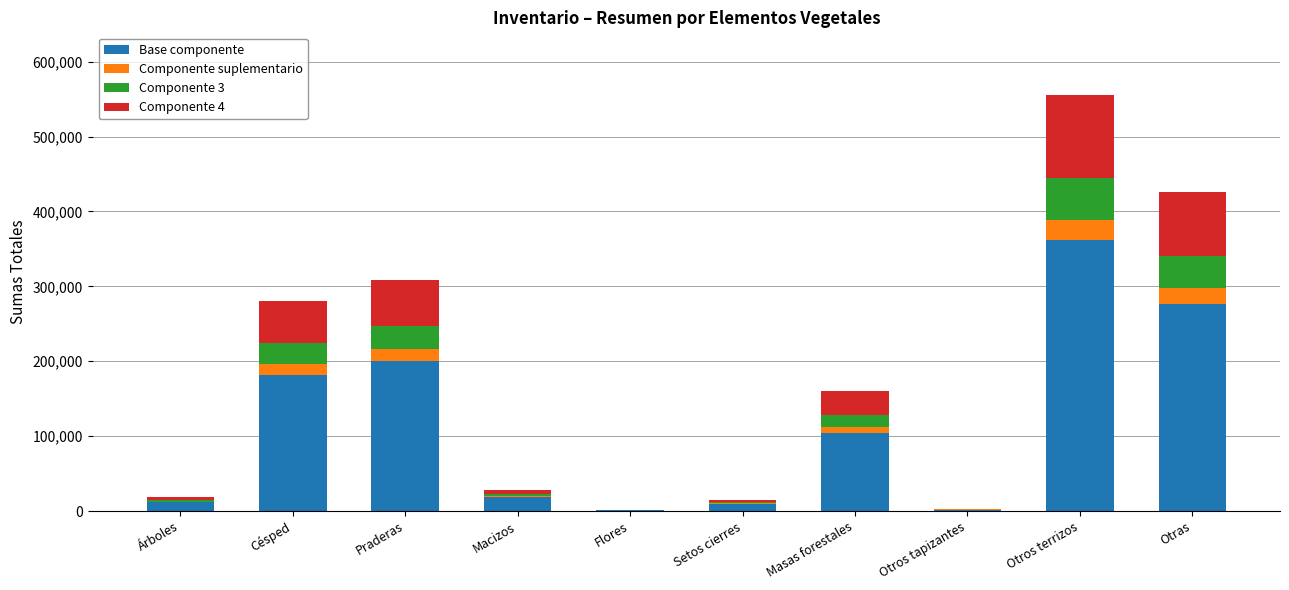

What is the total value across all series at Macizos?

28573.0